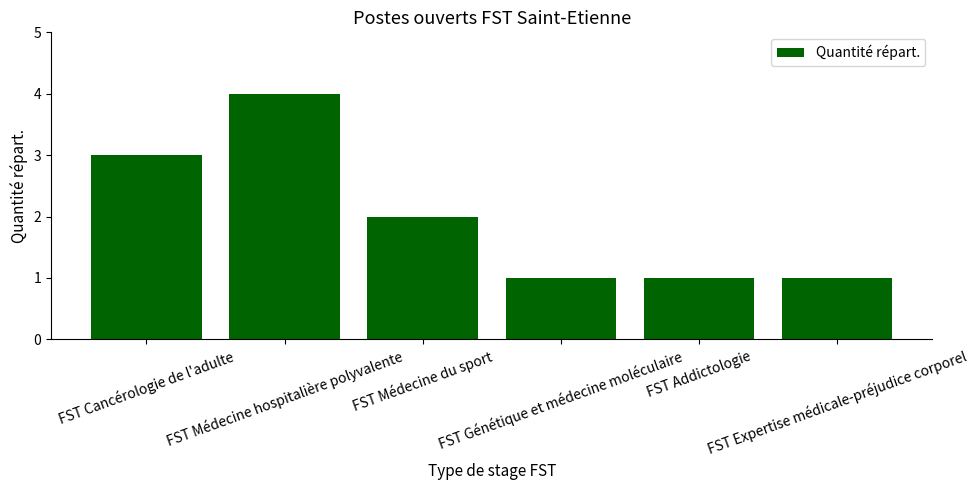

What is the minimum value shown in the chart?

1